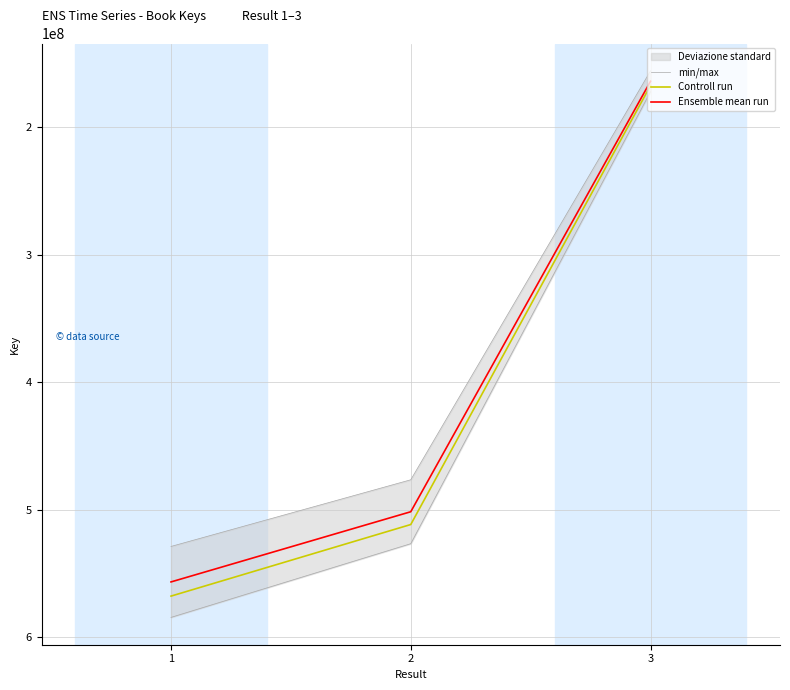

Which category has the lowest value across all series?

3